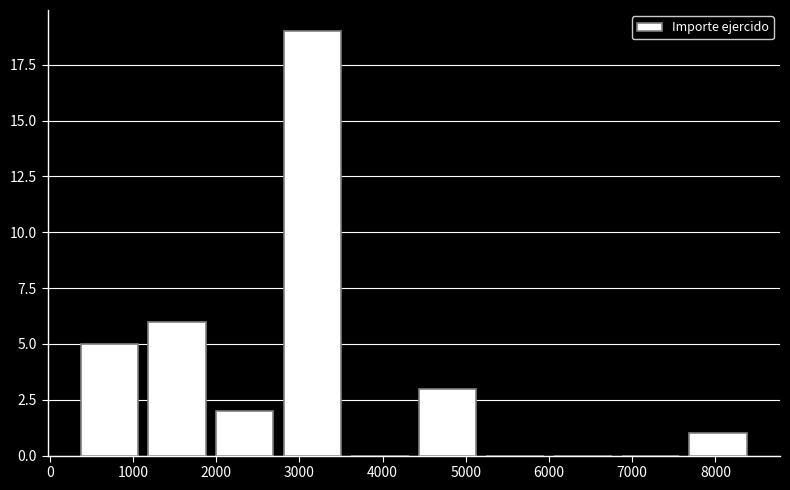

Which range on the x-axis has the tallest bar?

2800 to 3600